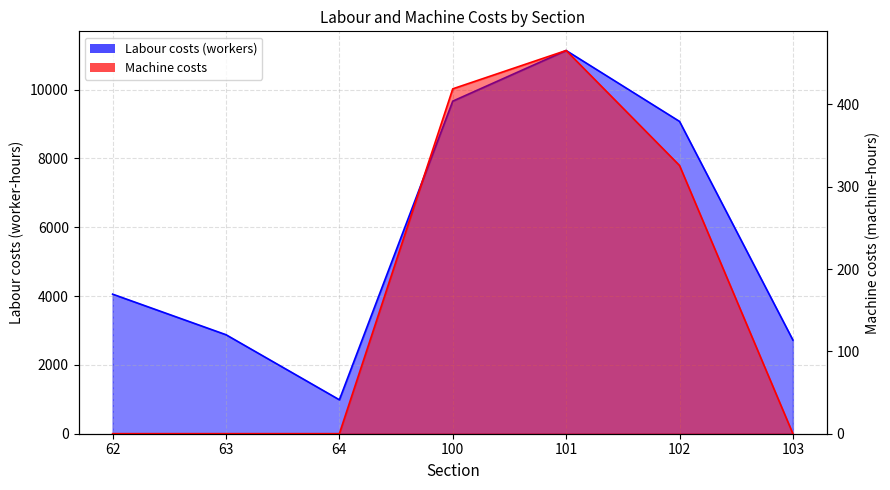

Is it true that Labour costs (workers) equals 1107.4 at 62?

False